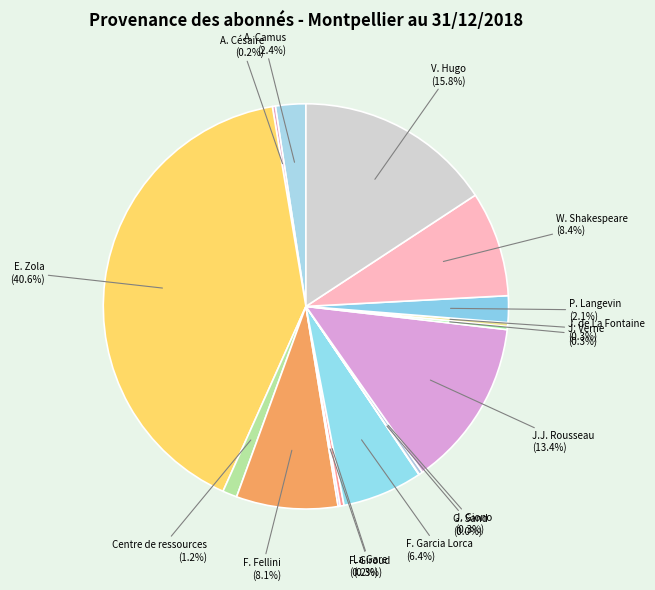

Which slice is the largest?

E. Zola